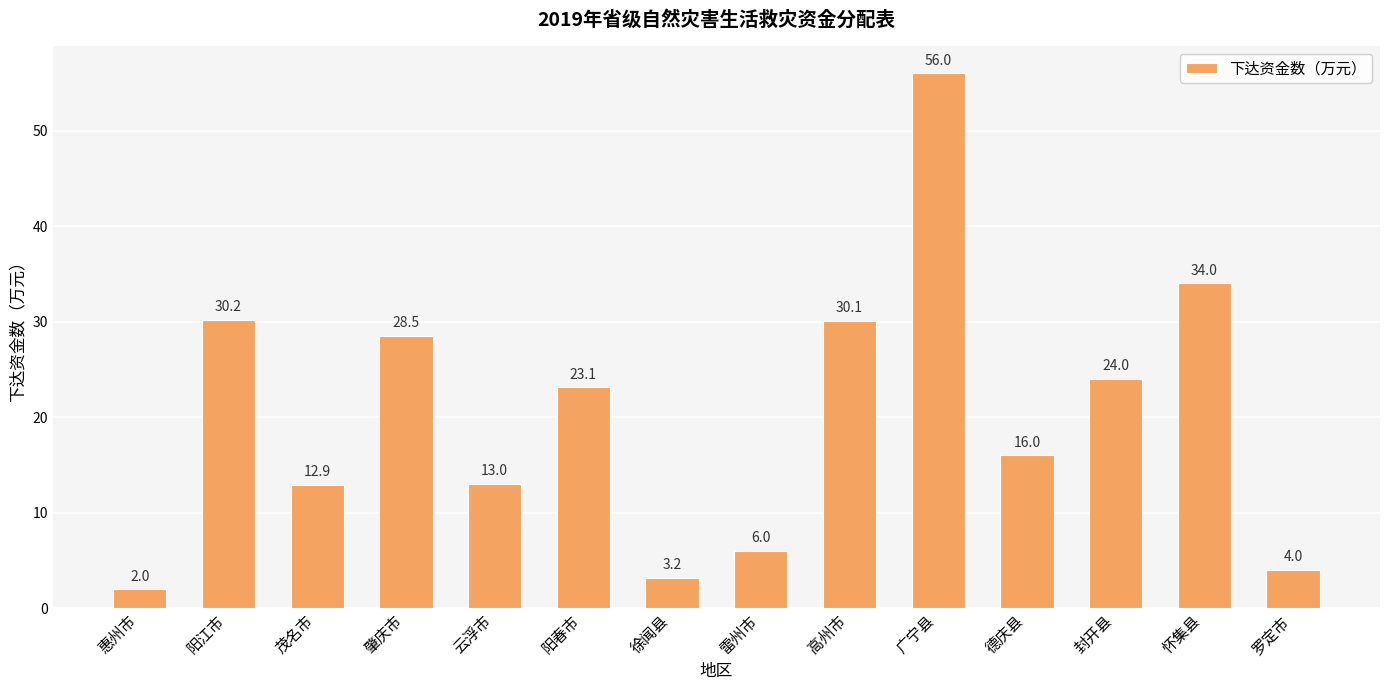

What is the difference between the maximum and minimum values?

54.0